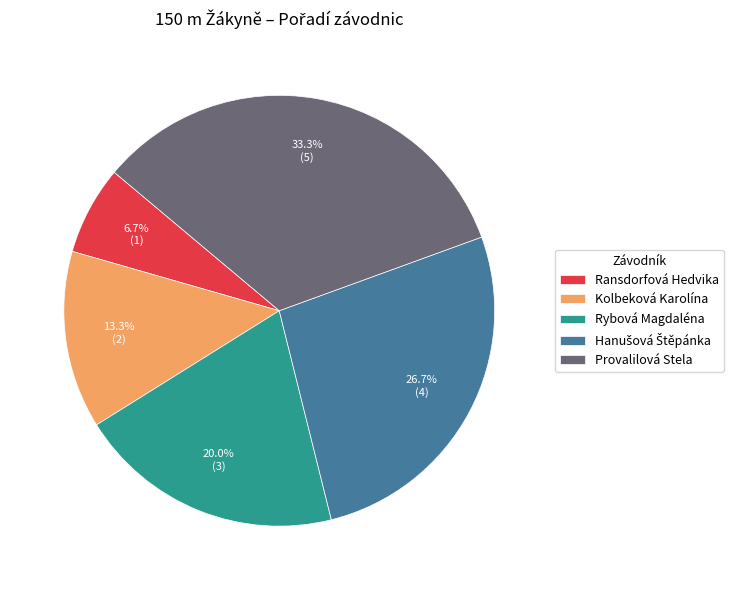

To the nearest percent, what is the difference between the largest and smallest slice percentages?

27%